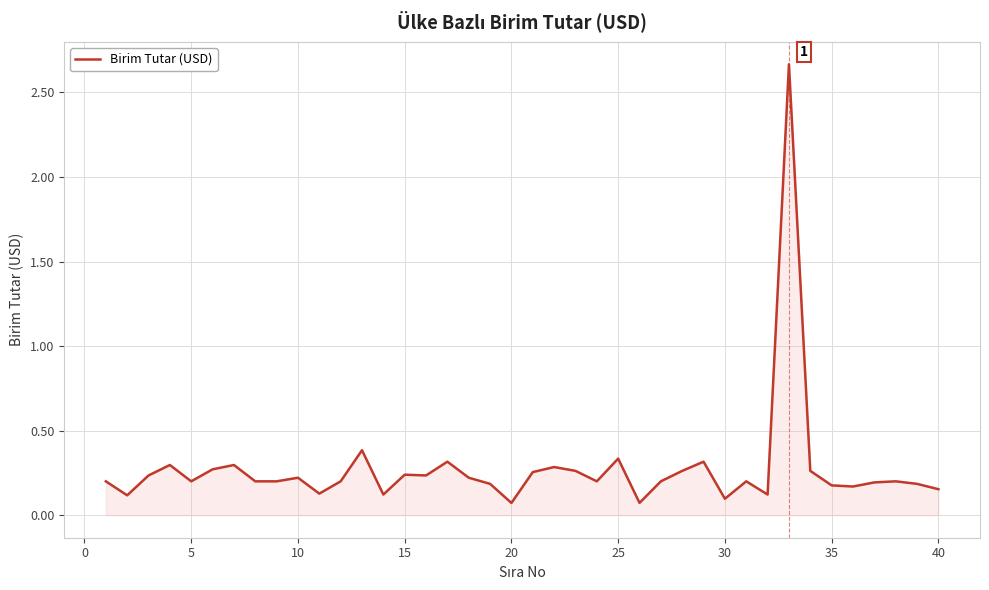

Does the chart display data point markers on the line(s)?

No